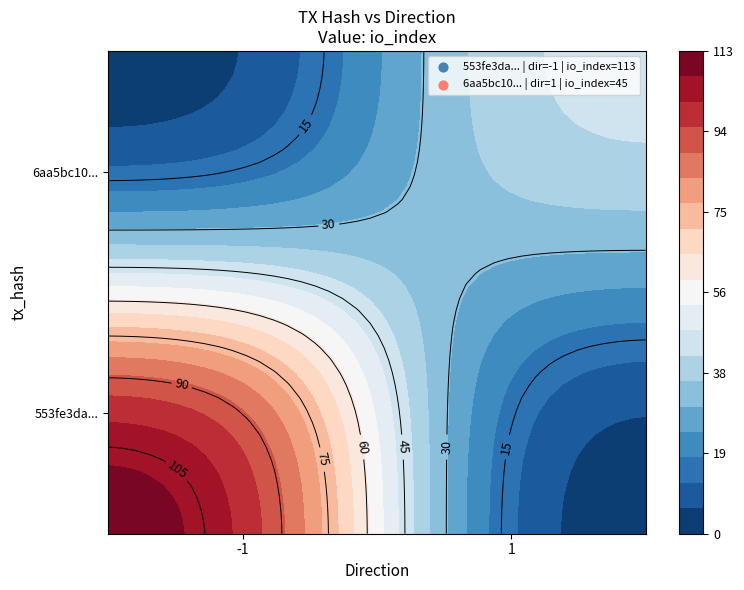

Count the number of data series in this chart.

2